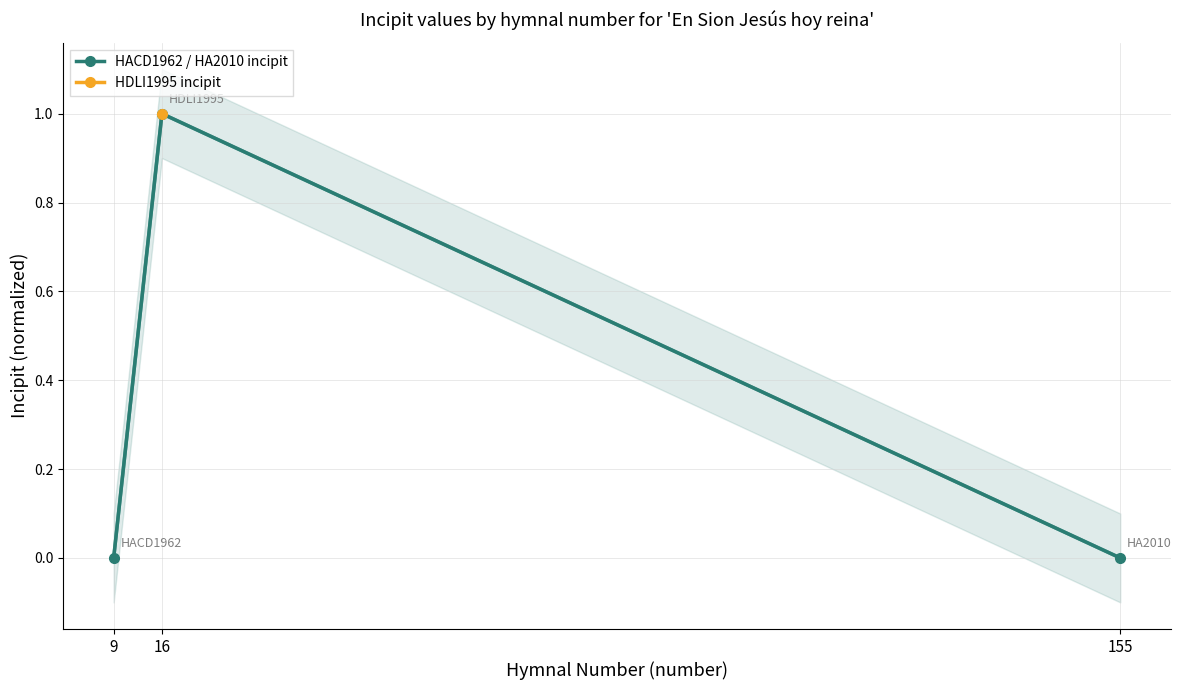

The chart shows a value of 0 at 155. True or false?

True